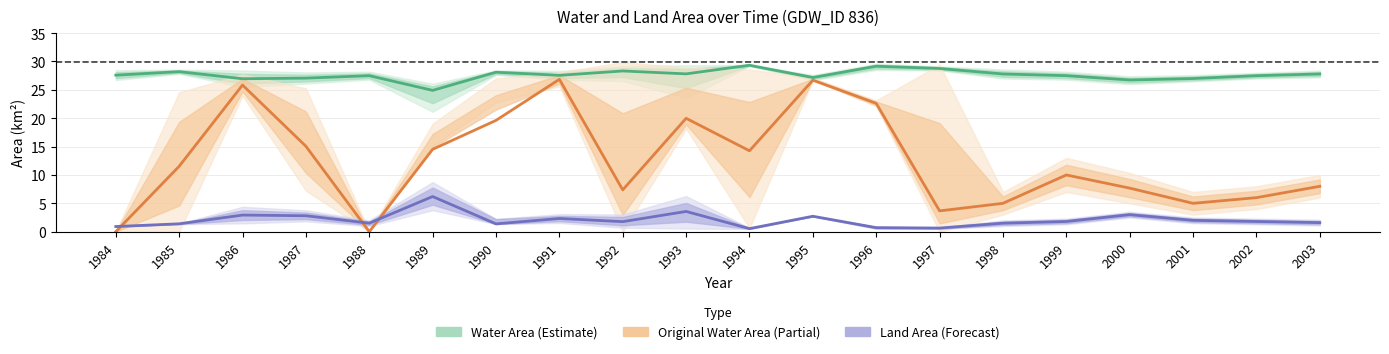

What is the greatest value displayed?

29.3